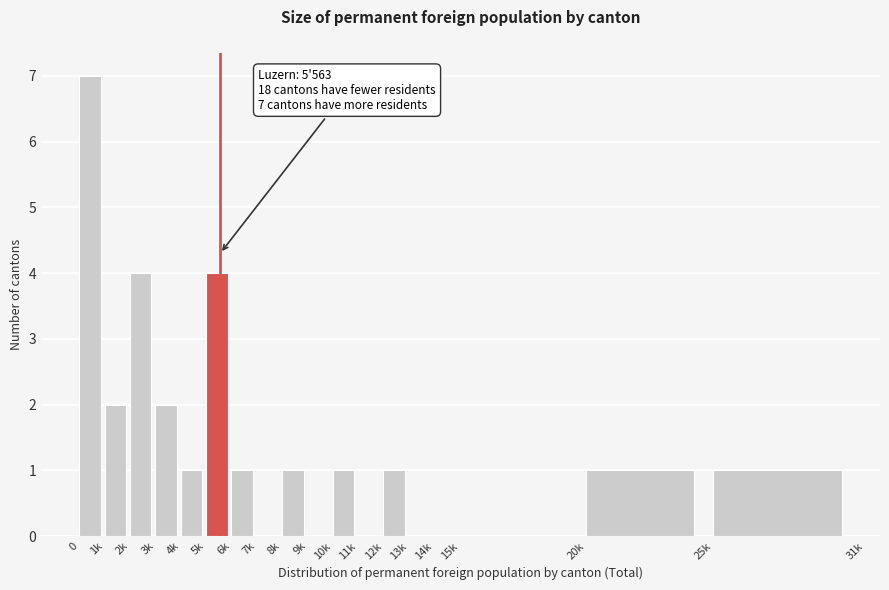

Reading left to right, extract all data points from this chart.

0=7	1k=2	2k=4	3k=2	4k=1	5k=4	6k=1	7k=0	8k=1	9k=0	10k=1	11k=0	12k=1	13k=0	14k=0	15k=0	20k=1	25k=1